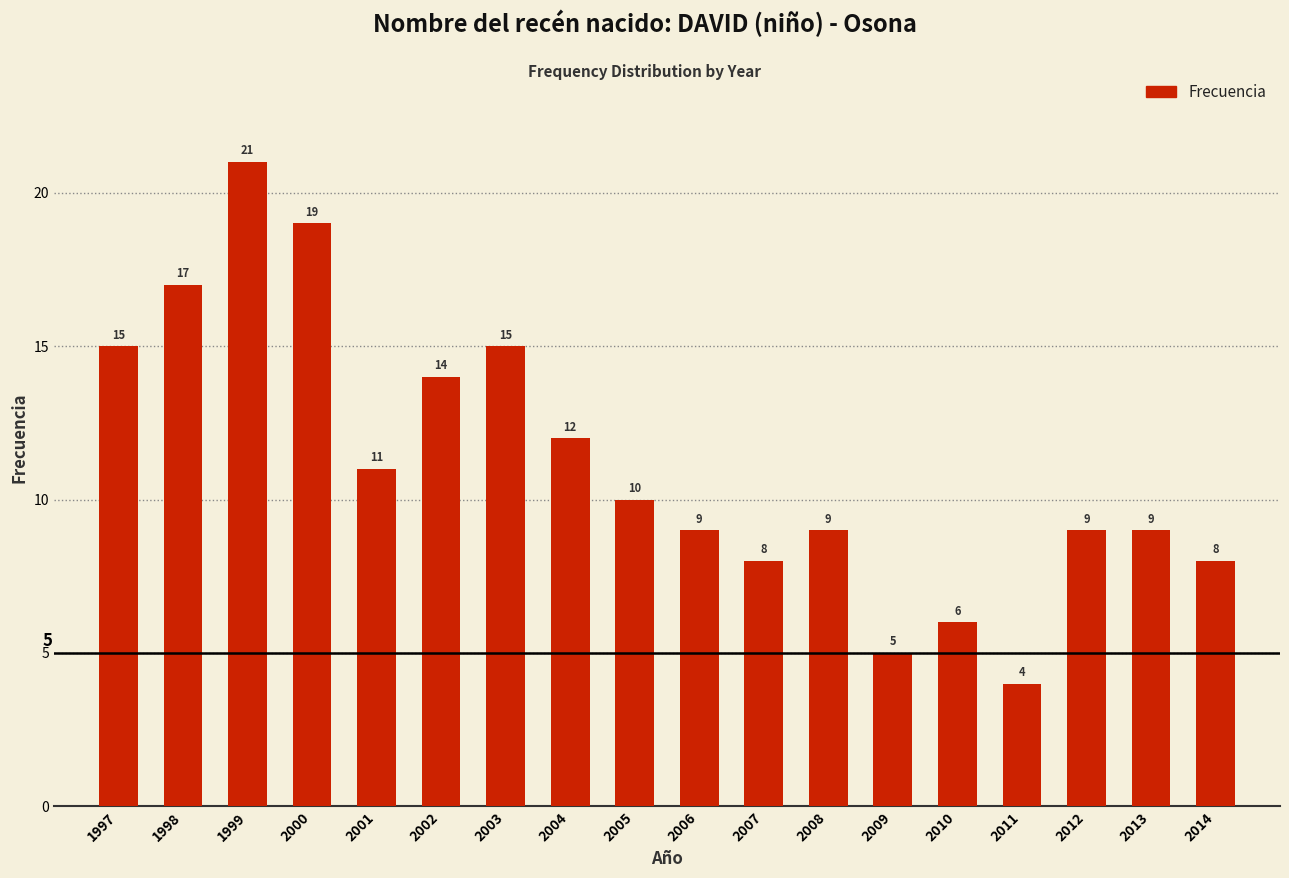

Reading left to right, list all the values displayed in this chart.

15	17	21	19	11	14	15	12	10	9	8	9	5	6	4	9	9	8